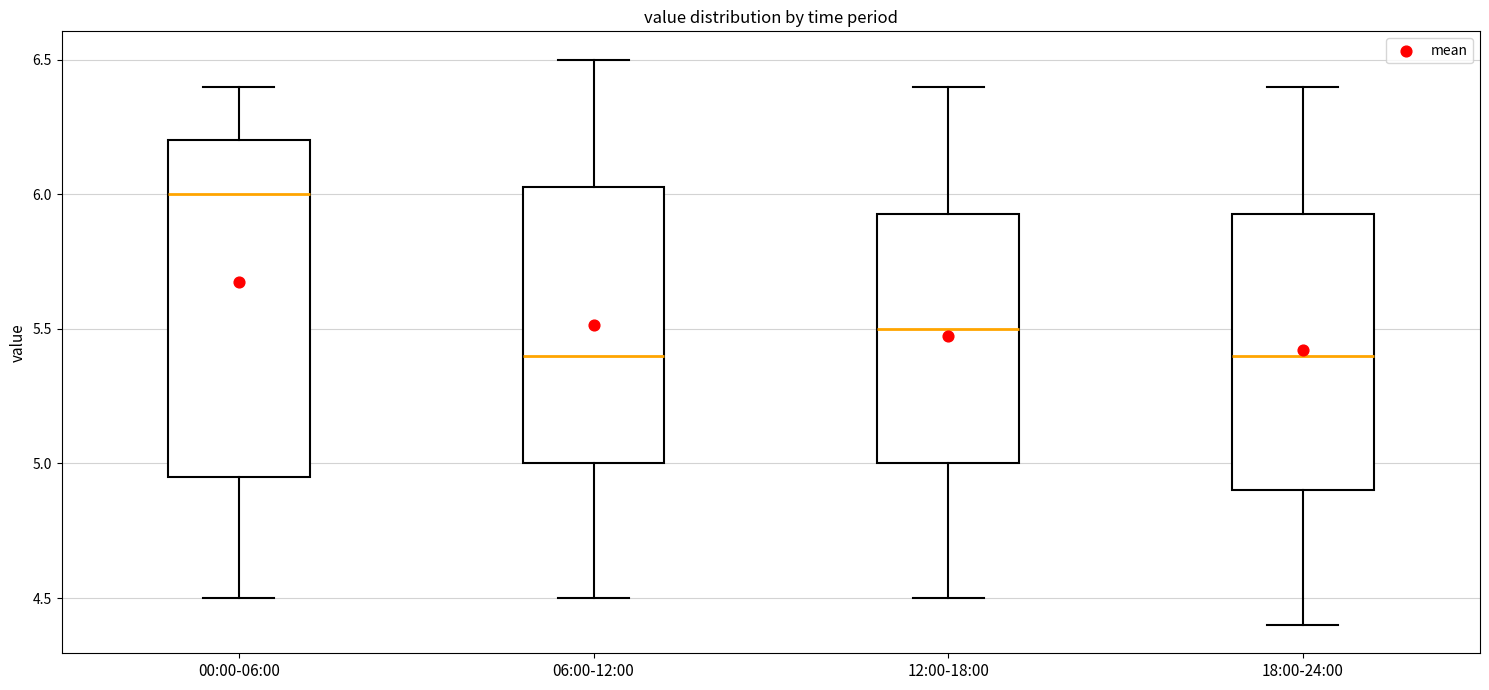

Reading left to right, read every box against the y-axis: the position of its median line, the range the box covers, and the ends of its whiskers. The values are not printed on the chart, so give them approximately, as read against the axis.

00:00-06:00: median 6.00, box 4.95 to 6.20, whiskers 4.50 to 6.40
06:00-12:00: median 5.40, box 5.00 to 6.05, whiskers 4.50 to 6.50
12:00-18:00: median 5.50, box 5.00 to 5.95, whiskers 4.50 to 6.40
18:00-24:00: median 5.40, box 4.90 to 5.95, whiskers 4.40 to 6.40